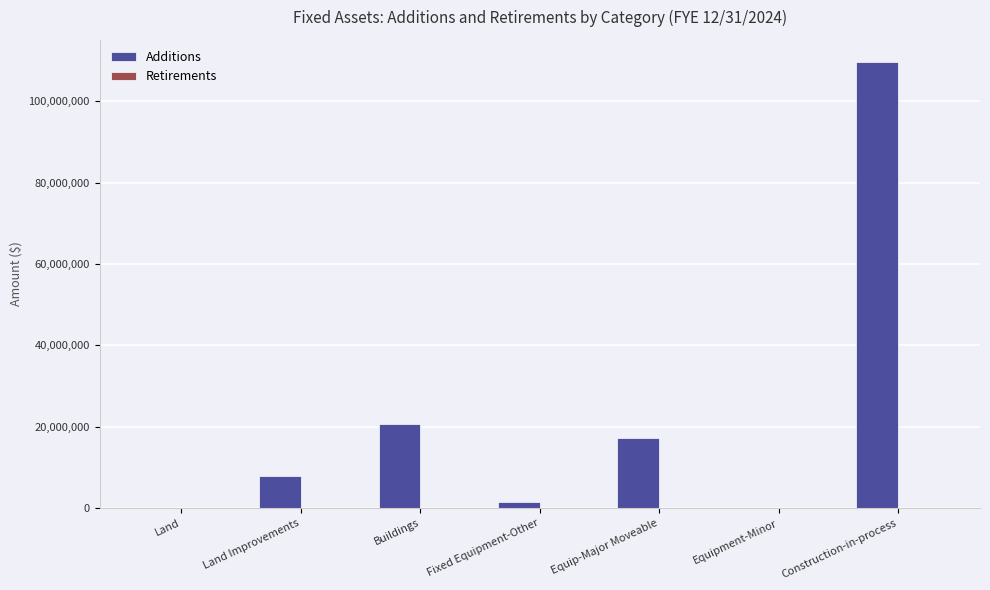

Between Equip-Major Moveable and Fixed Equipment-Other, which is larger?

Equip-Major Moveable